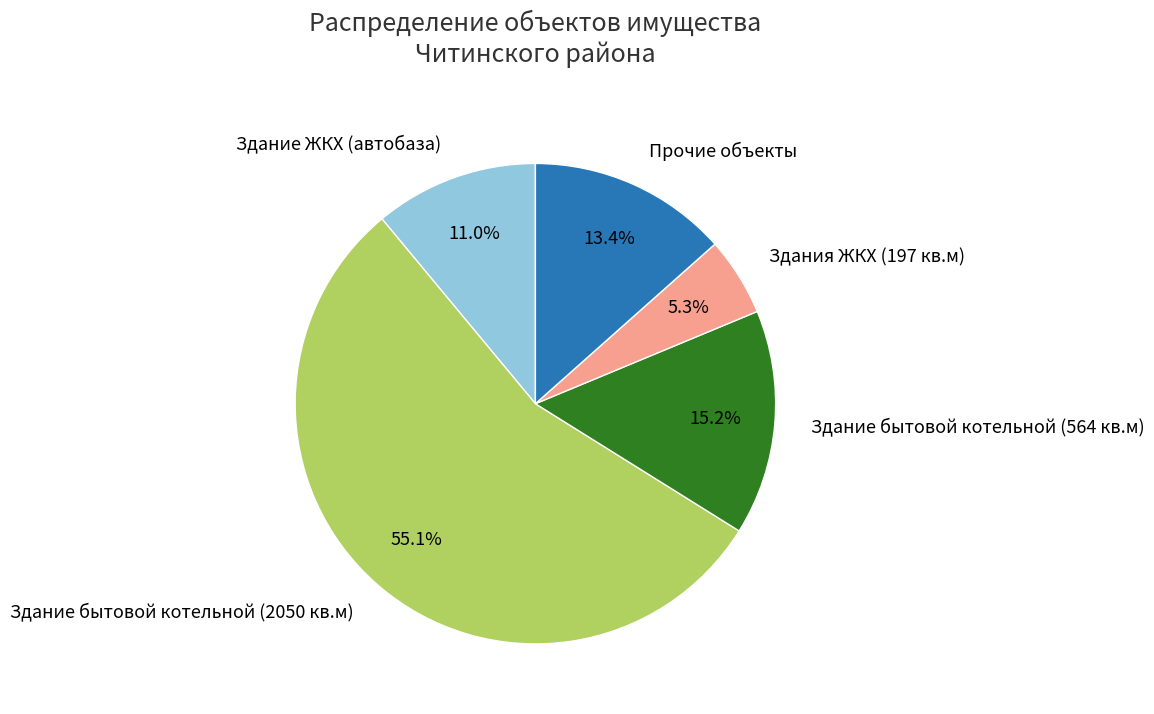

Which slice is the smallest?

Здания ЖКХ (197 кв.м)